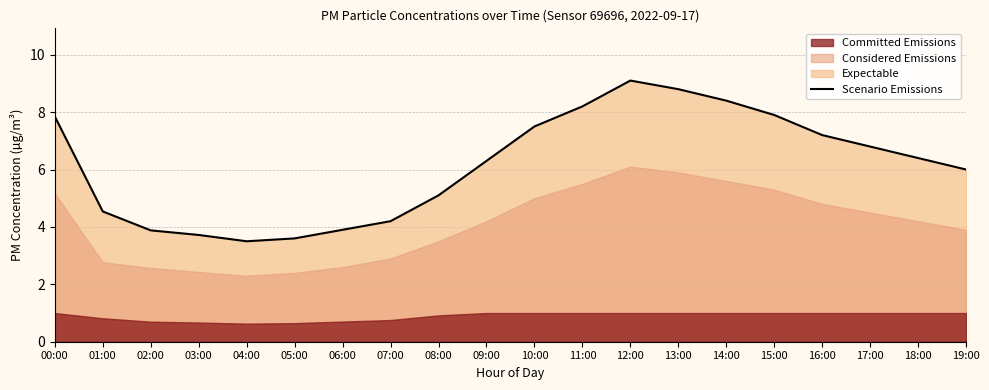

True or false: the data has more than 0 interior local peaks.

True